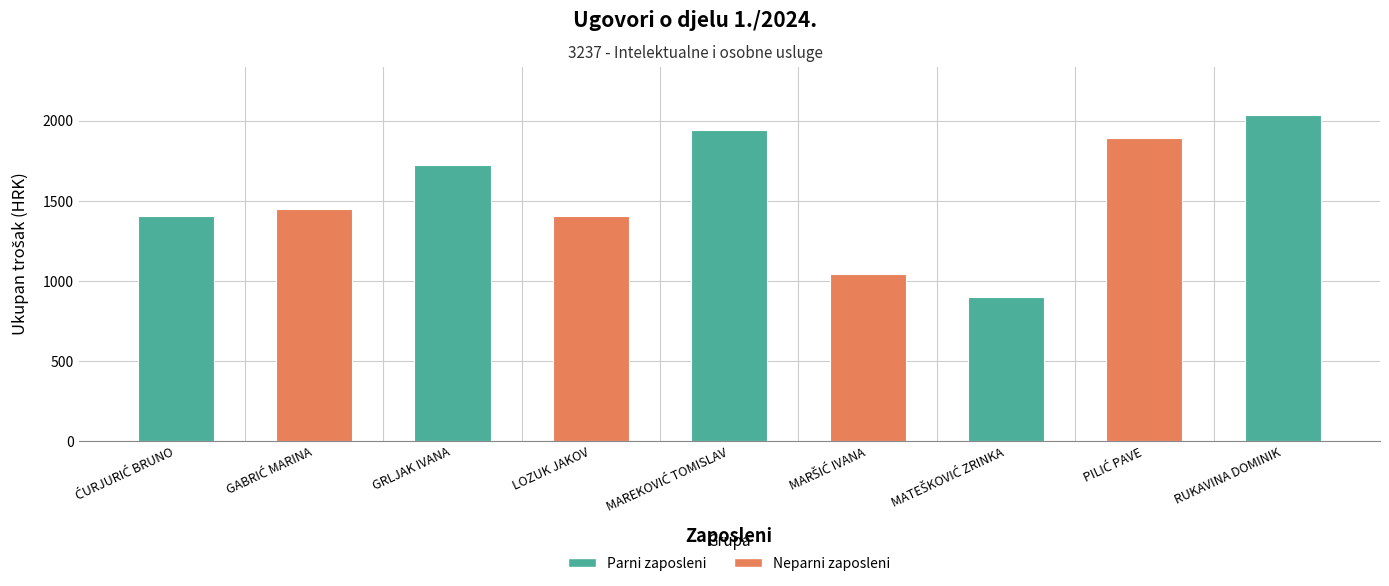

What is the difference between the maximum and minimum values?

1136.6